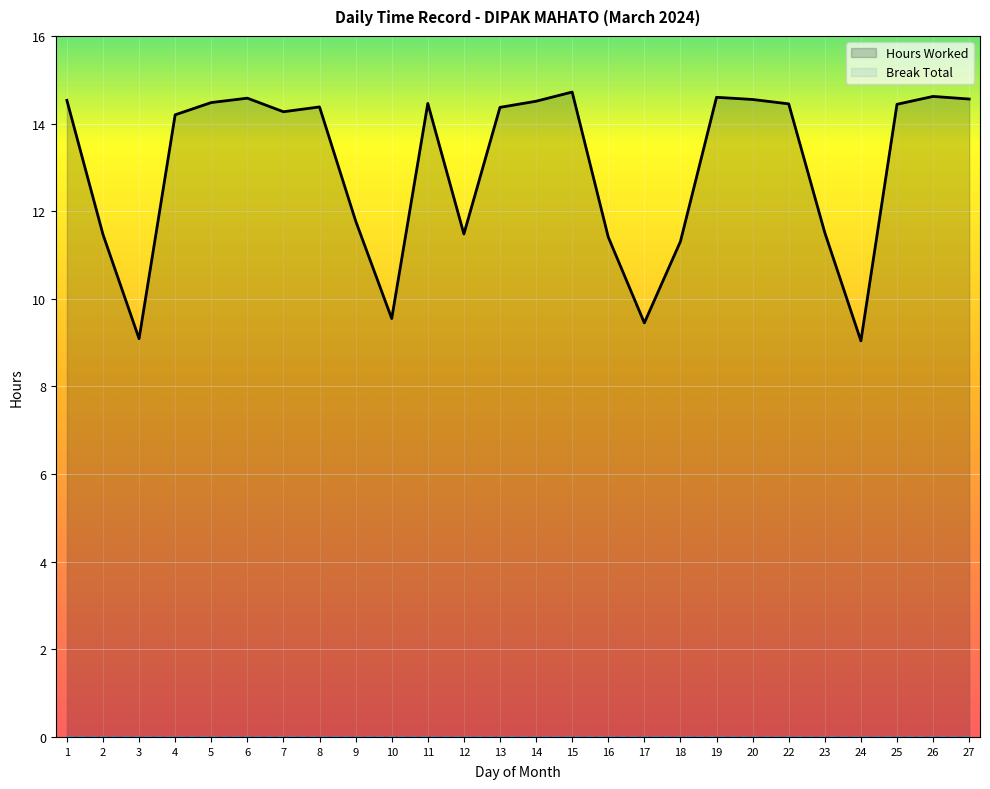

How many lines are shown in the chart?

2